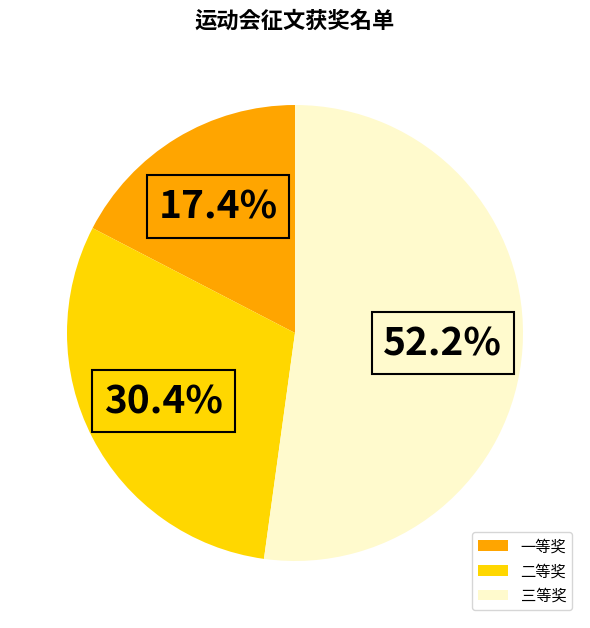

What percentage is the 二等奖 slice, to the nearest percent?

30%